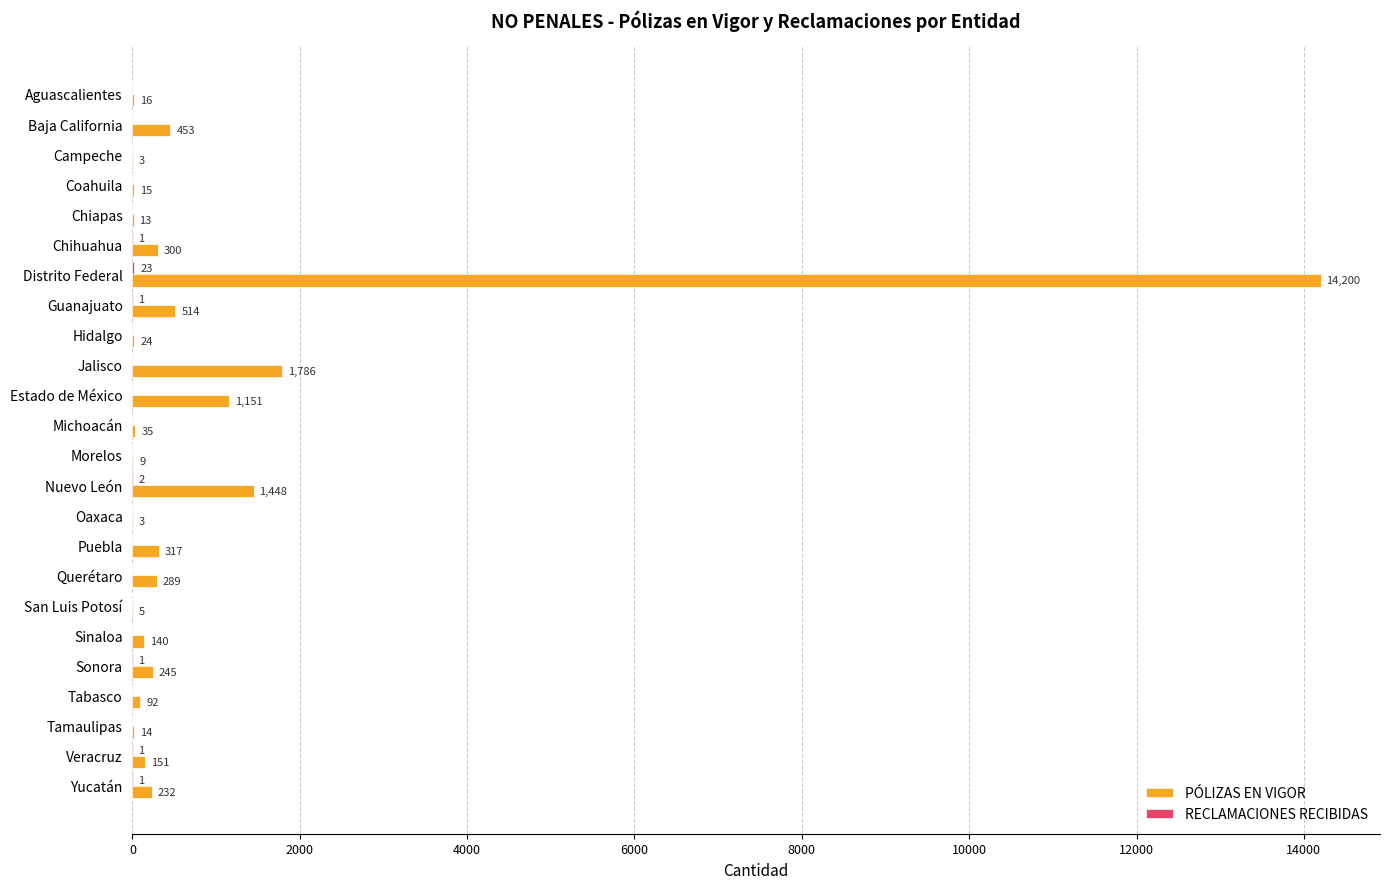

Between Querétaro and Yucatán, which series saw the biggest shift?

PÓLIZAS EN VIGOR